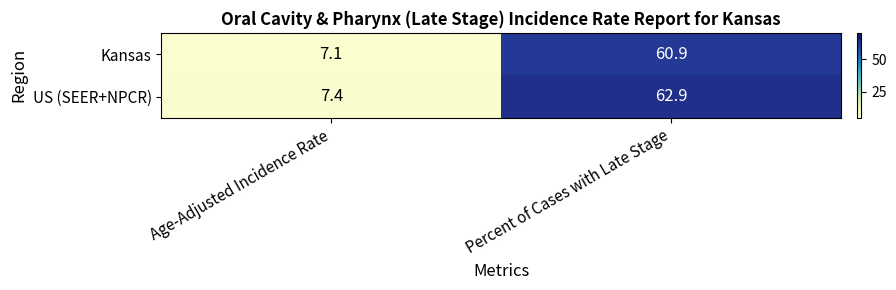

How many values in the US (SEER+NPCR) series exceed 62?

1